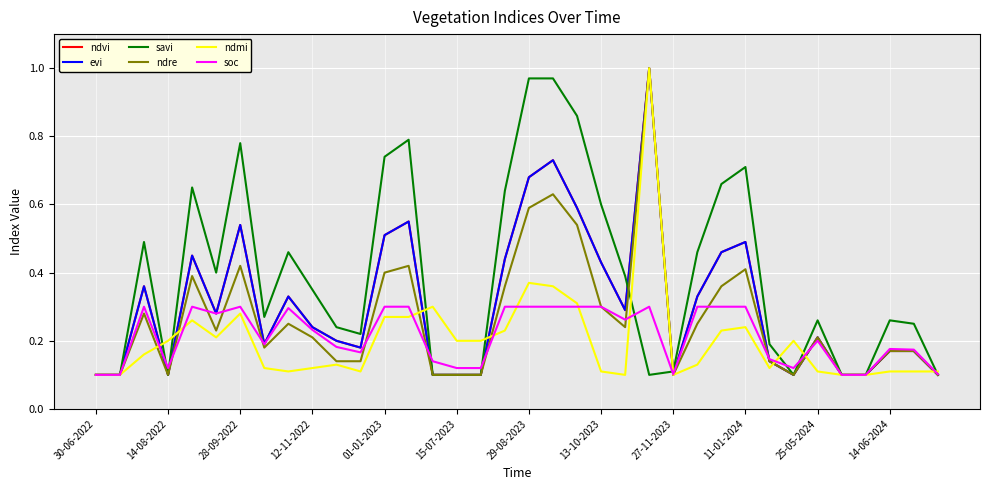

How many lines are shown in the chart?

6